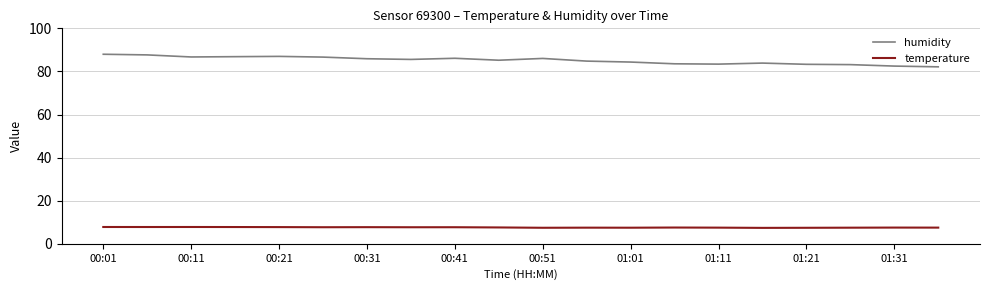

Which series has the widest spread of values?

humidity